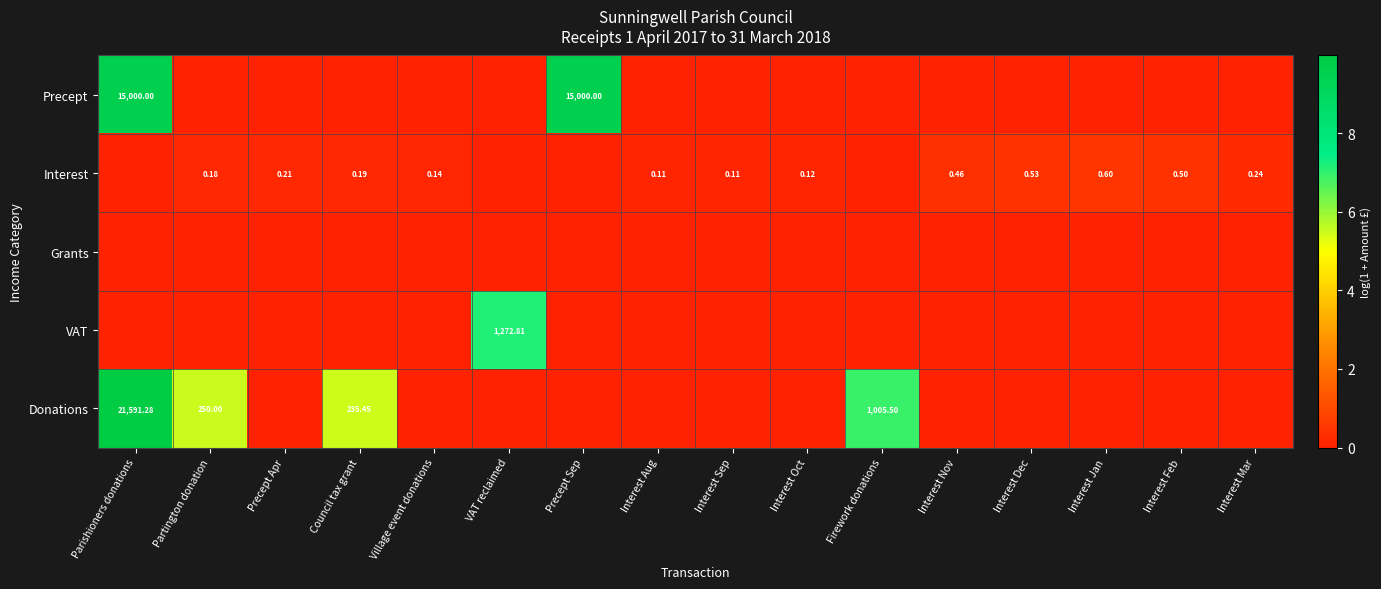

Between Village event donations and Partington donation, which is larger?

Village event donations